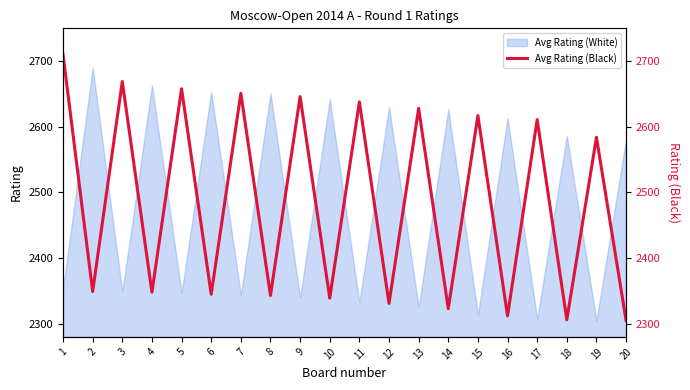

The value of Avg Rating (White) at 7 is 2344. True or false?

True